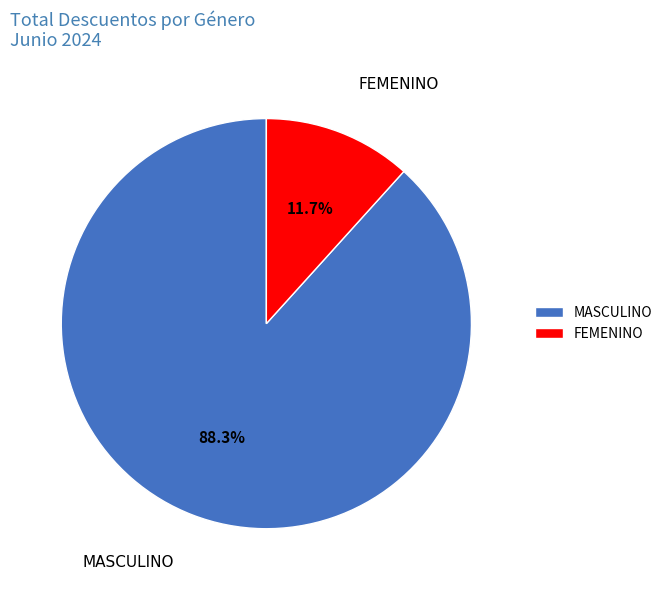

Which category accounts for the majority?

MASCULINO